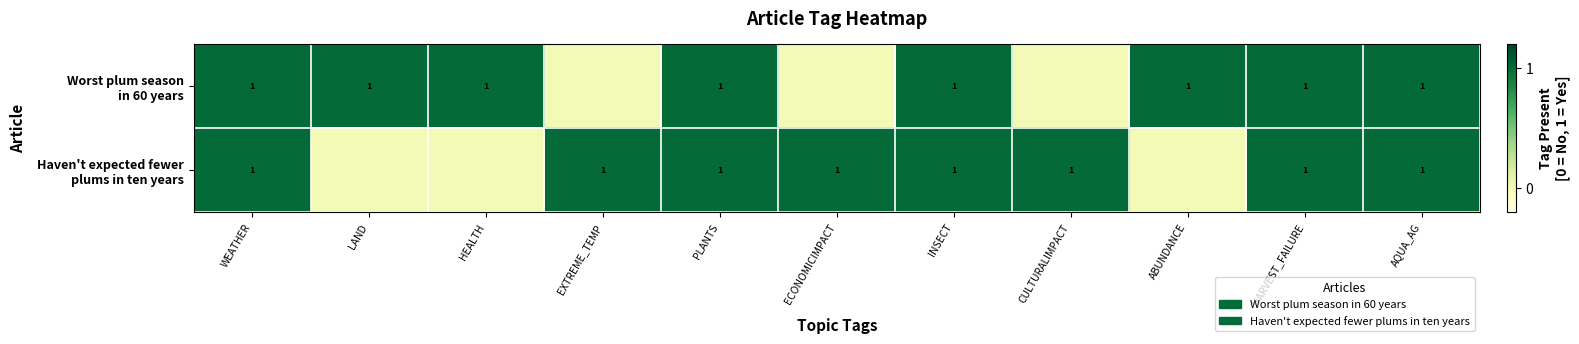

What is the difference between the maximum and minimum values in the Haven't expected fewer plums in ten years series?

1